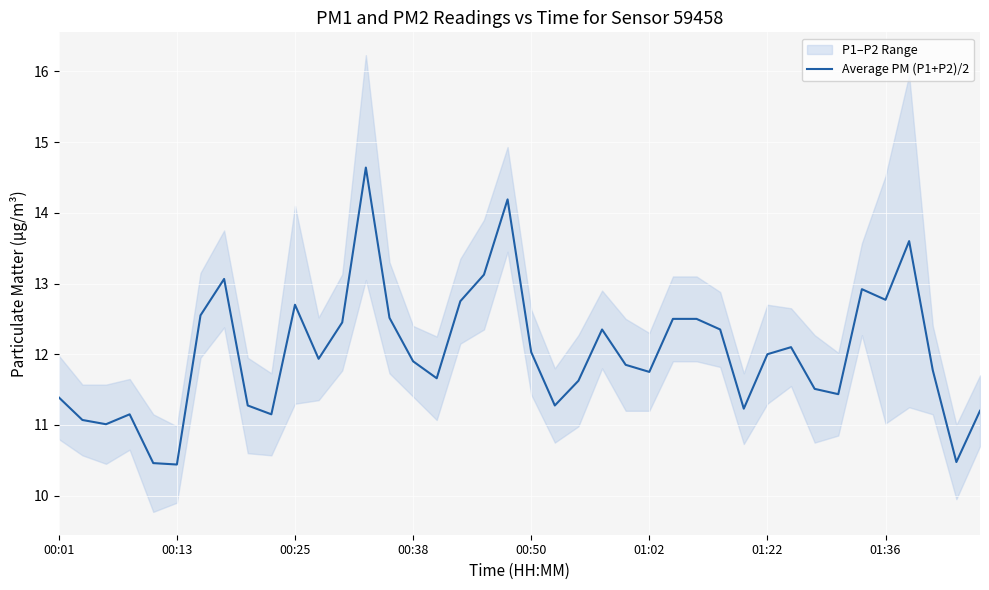

True or false: Average PM (P1+P2)/2 has a value of 13.8 at 00:13.

False